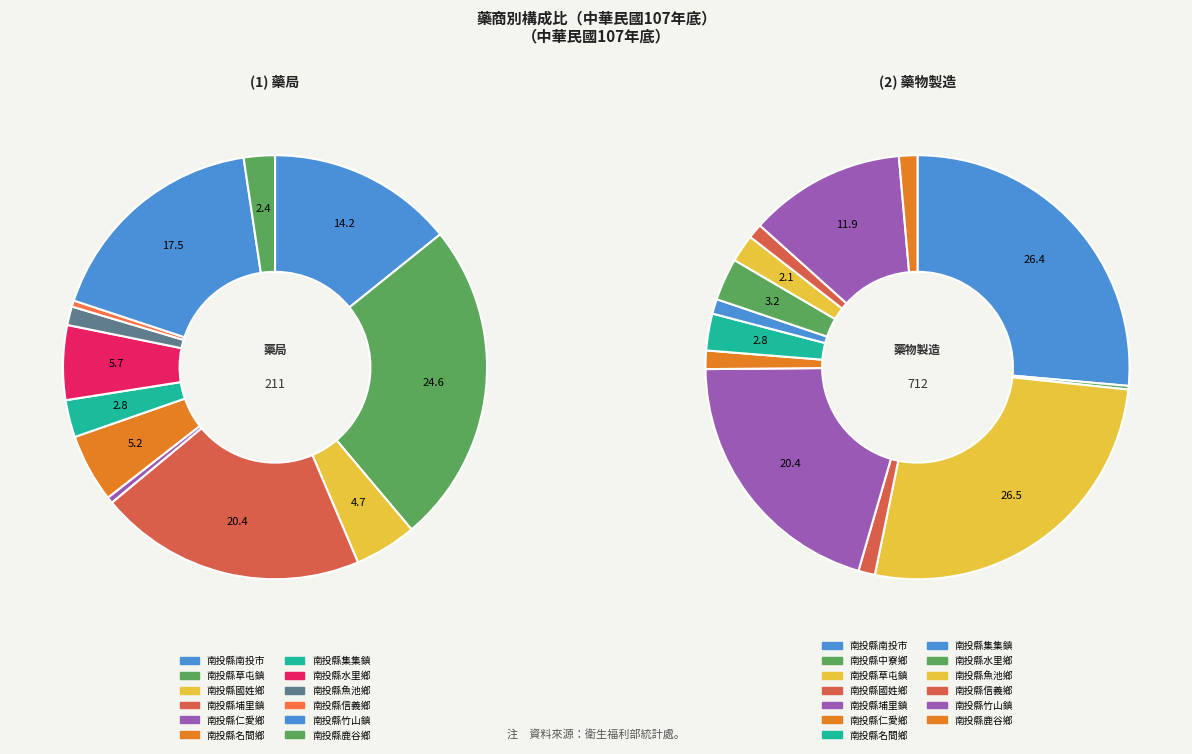

Combined, what portion of the pie is 南投縣埔里鎮 and 南投縣水里鄉?

26.1%